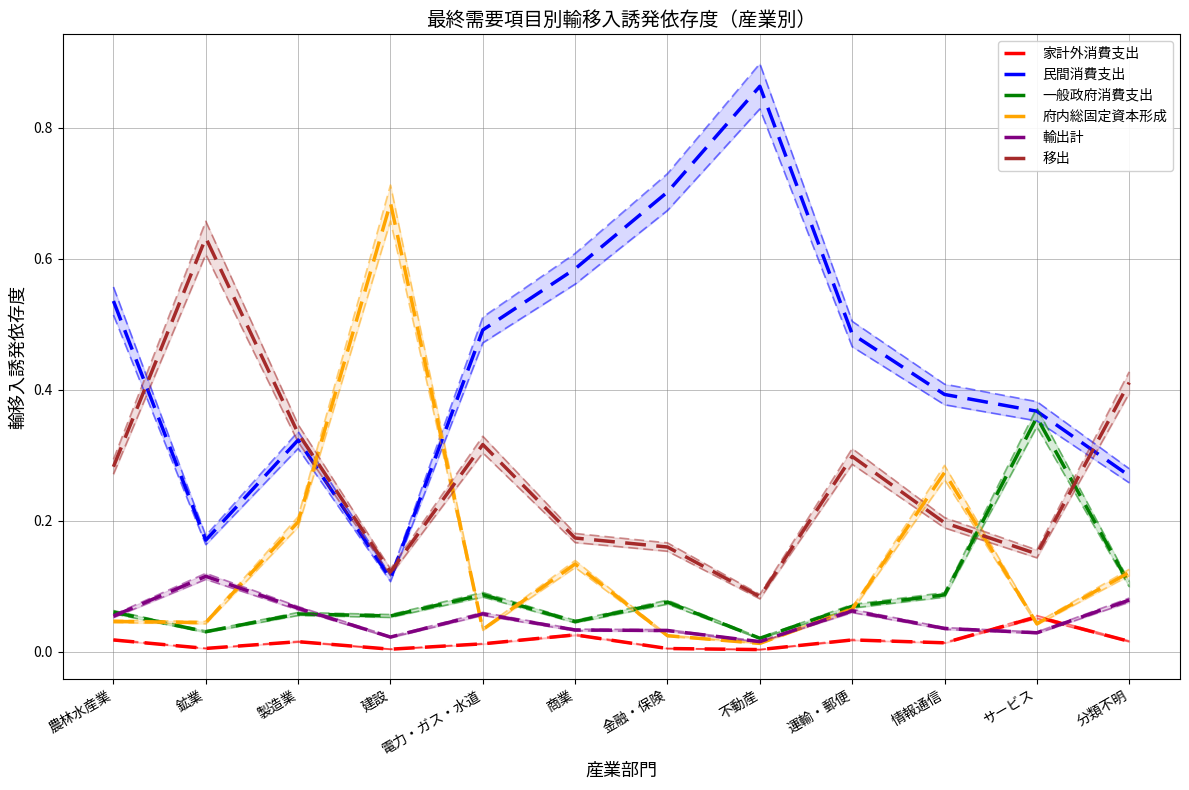

What is the approximate value of 民間消費支出 at 情報通信?

0.4